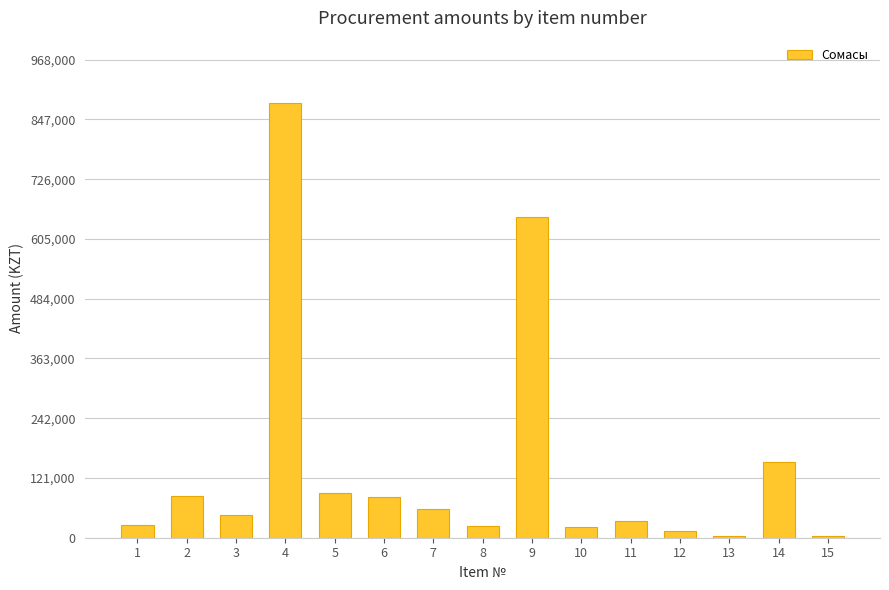

What is the sum of the values at 10 and 2?

107095.0